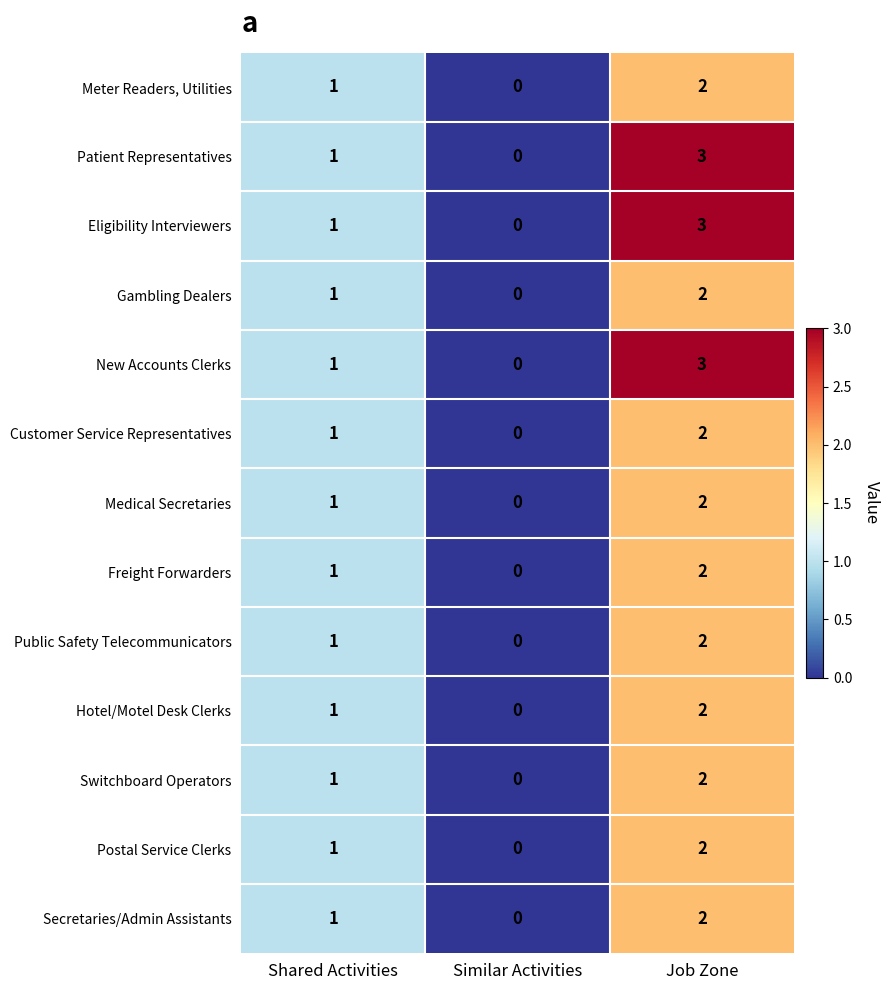

What is the difference between the highest and lowest values at Job Zone?

1